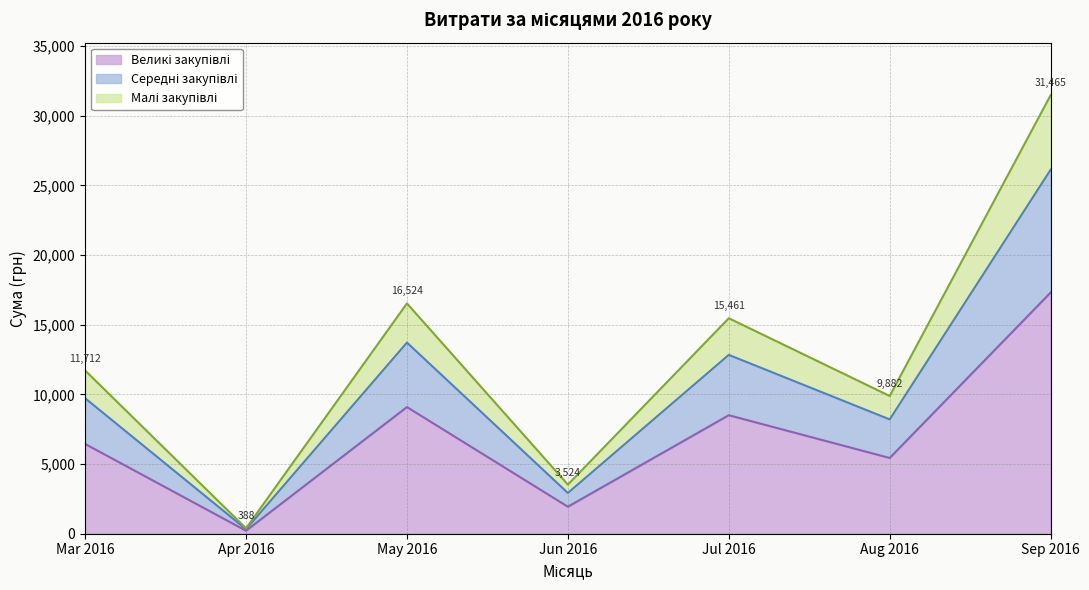

At which category is the sum across all series the highest?

Sep 2016